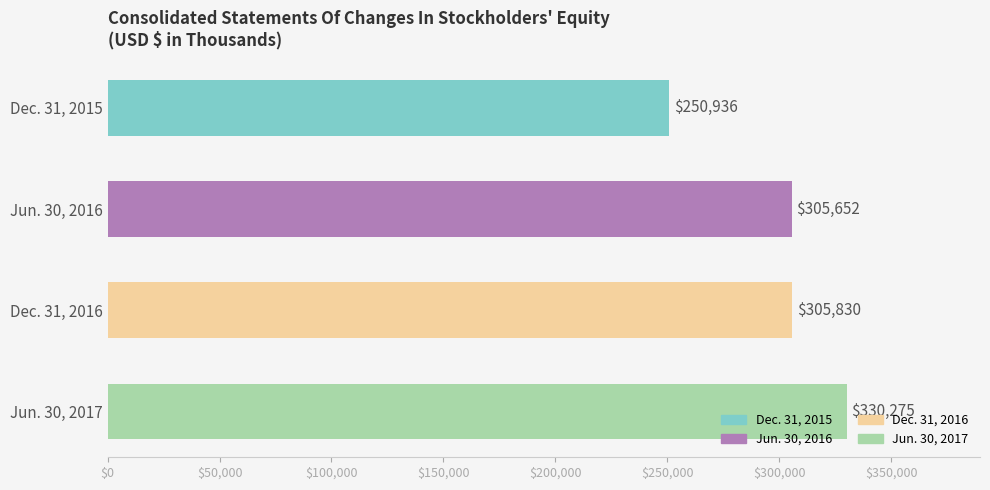

Which label corresponds to the smallest value in the chart?

Dec. 31, 2015